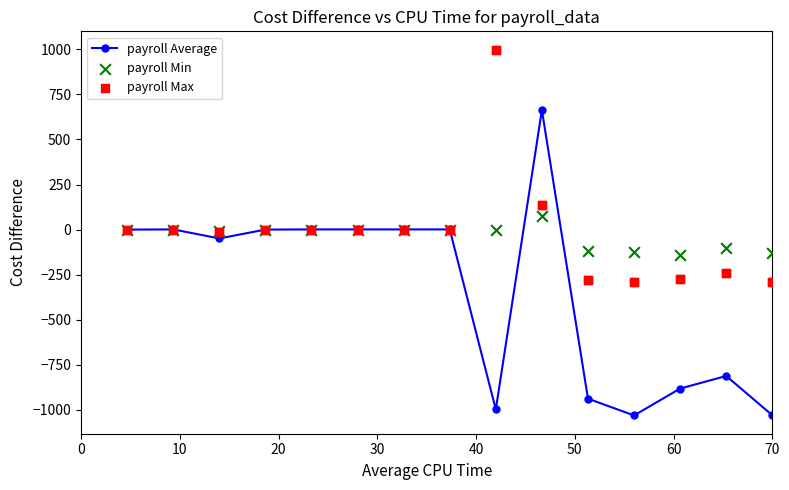

What are all the series names shown in the legend?

payroll Average, payroll Min, payroll Max